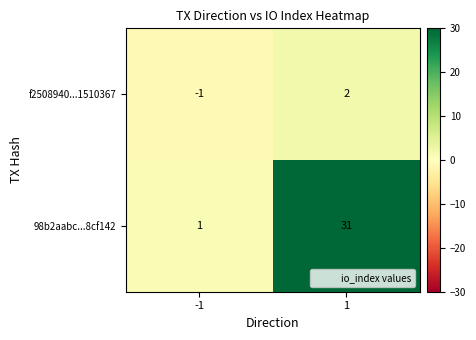

Is the value of f2508940...1510367 at -1 greater than the value of 98b2aabc...8cf142 at -1?

No